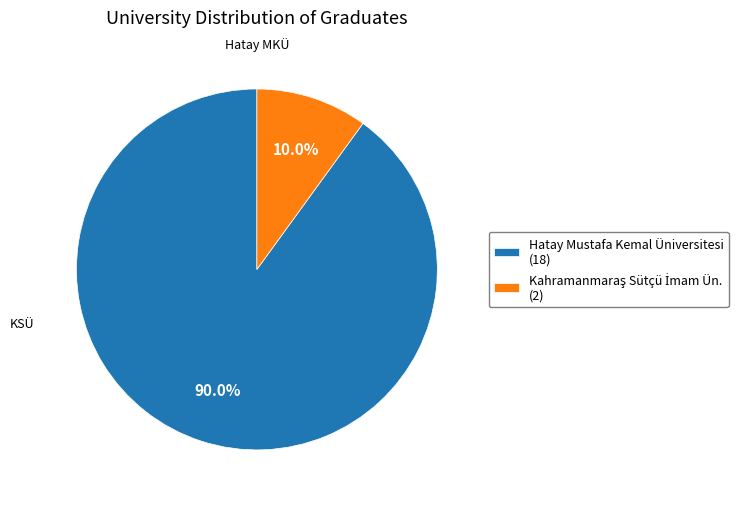

How much of the chart is everything except Hatay Mustafa Kemal Üniversitesi (18)?

10.0%